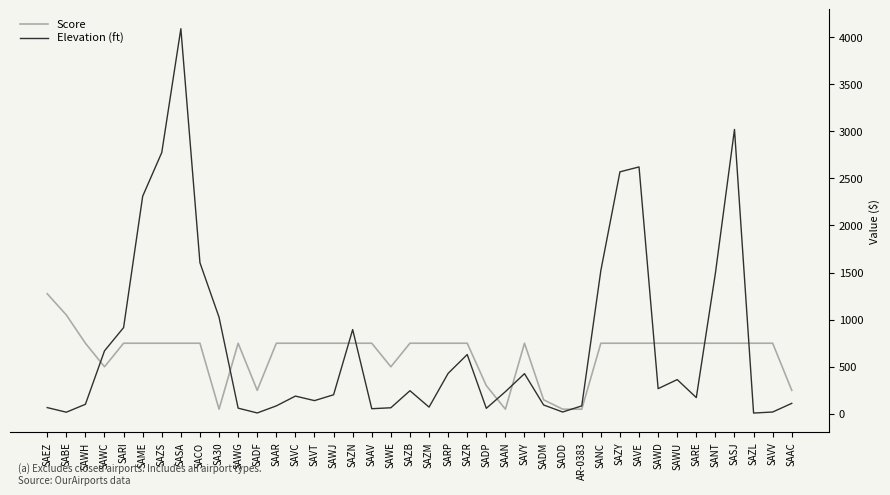

At which label is Elevation (ft) closest to 2048?

SAME